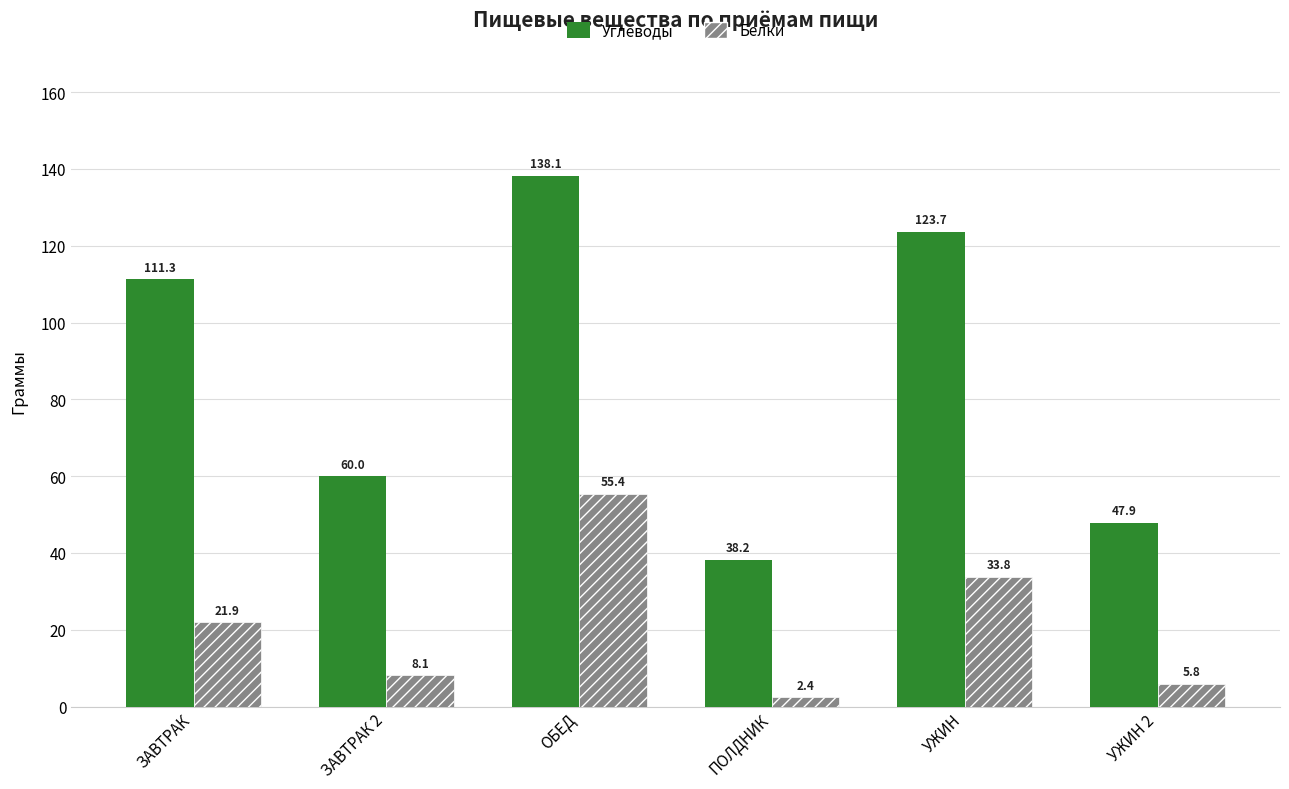

Rank the series by their average value, from lowest to highest.

Белки, Углеводы